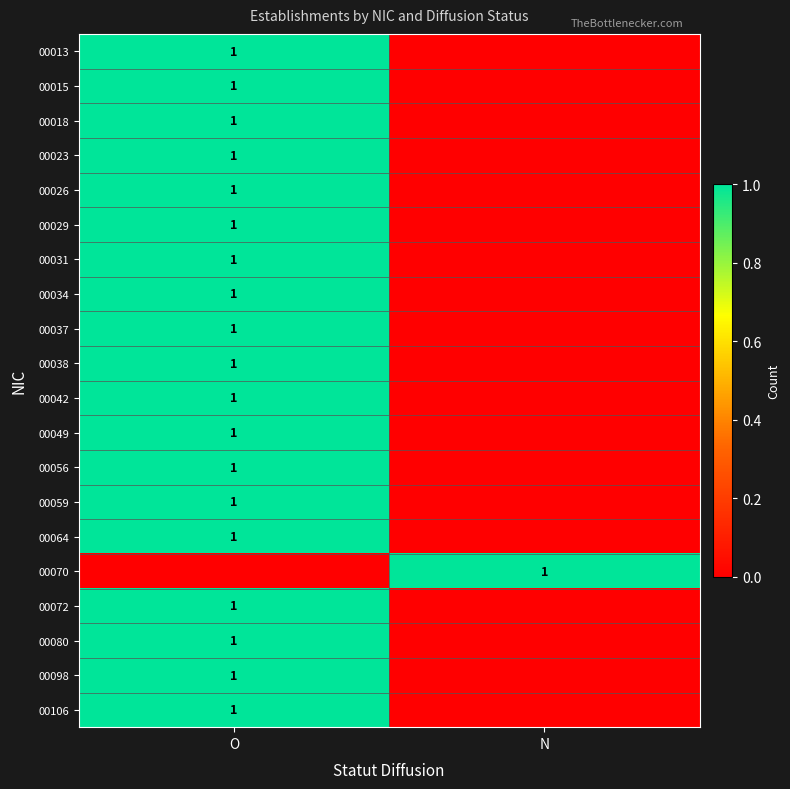

True or false: 00059 has a value of 1 at O.

True